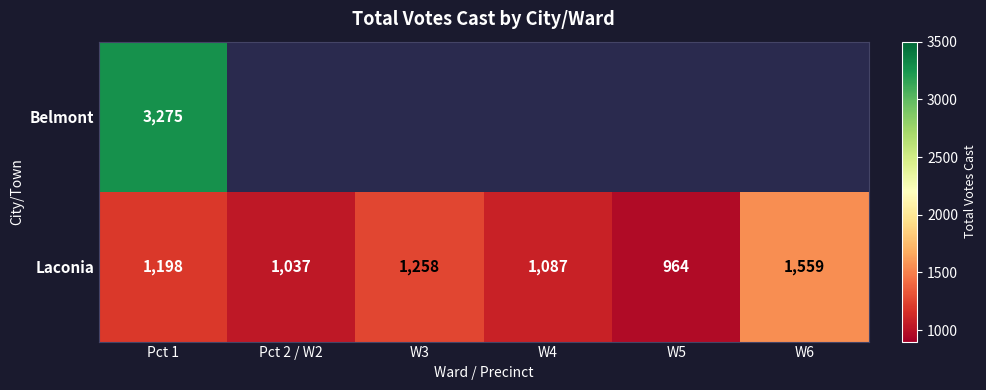

At which category is the sum across all series the highest?

Pct 1